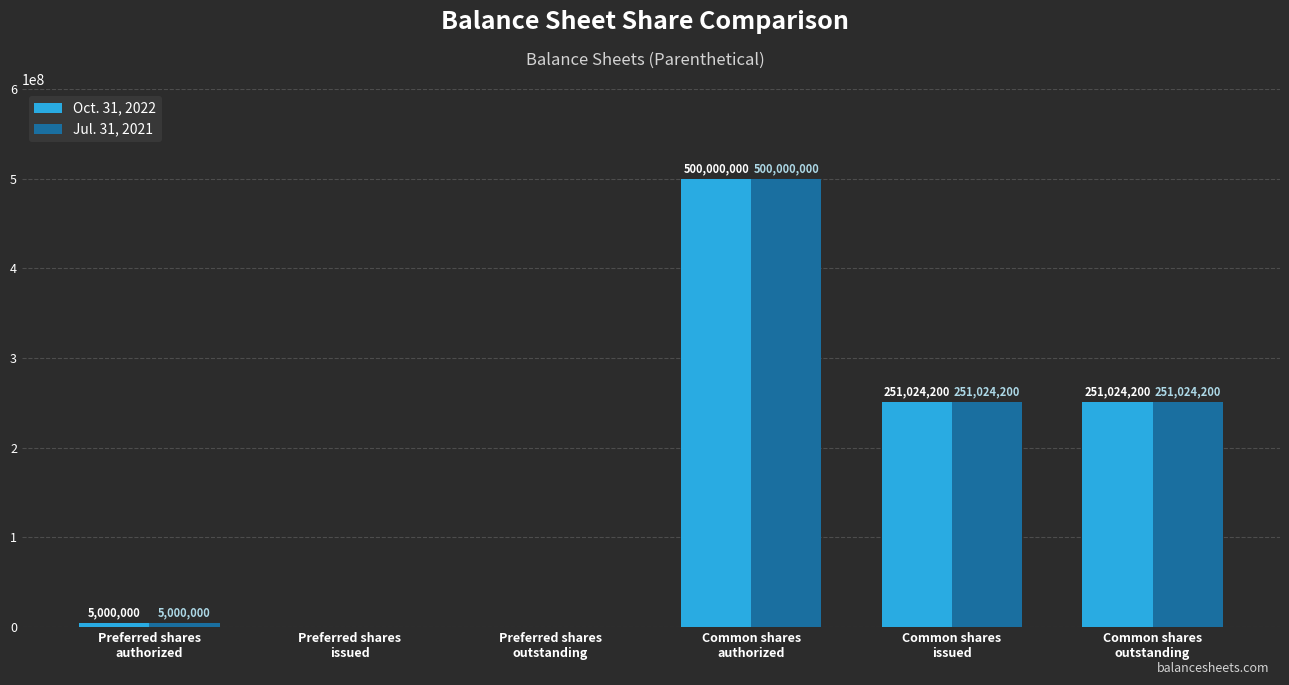

How many groups of bars are there?

6